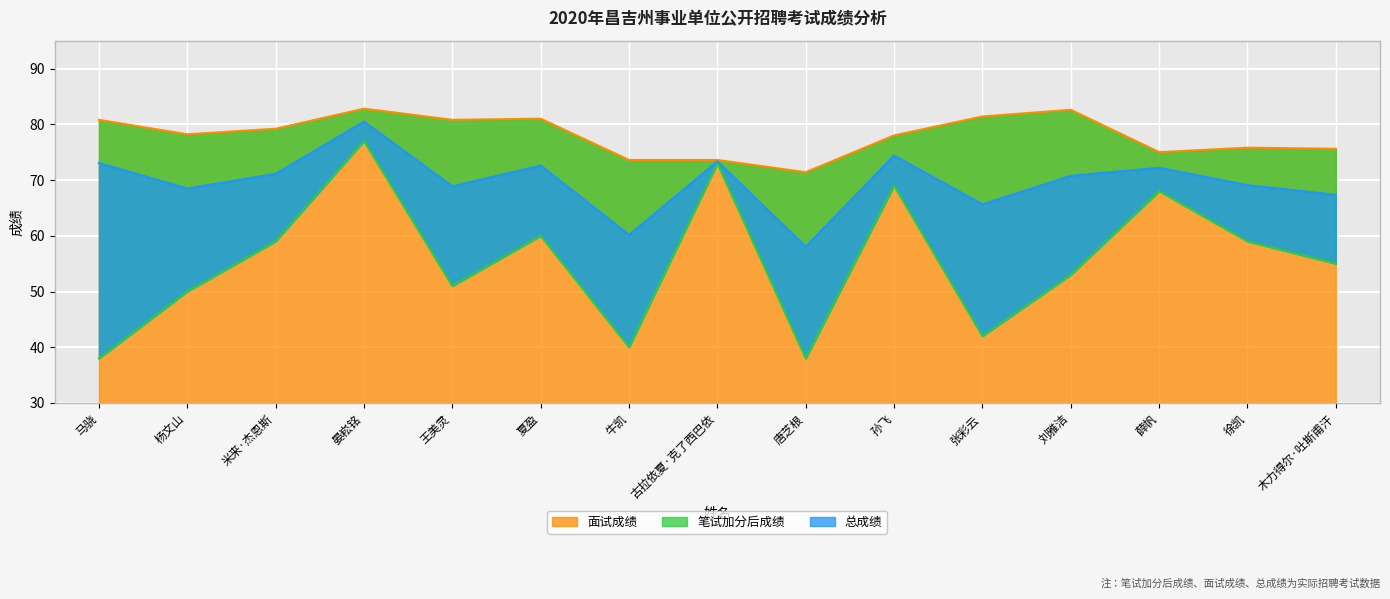

What is the sum of the 笔试加分后成绩 values at 木力得尔·吐斯甫汗 and 夏盈?

115.0